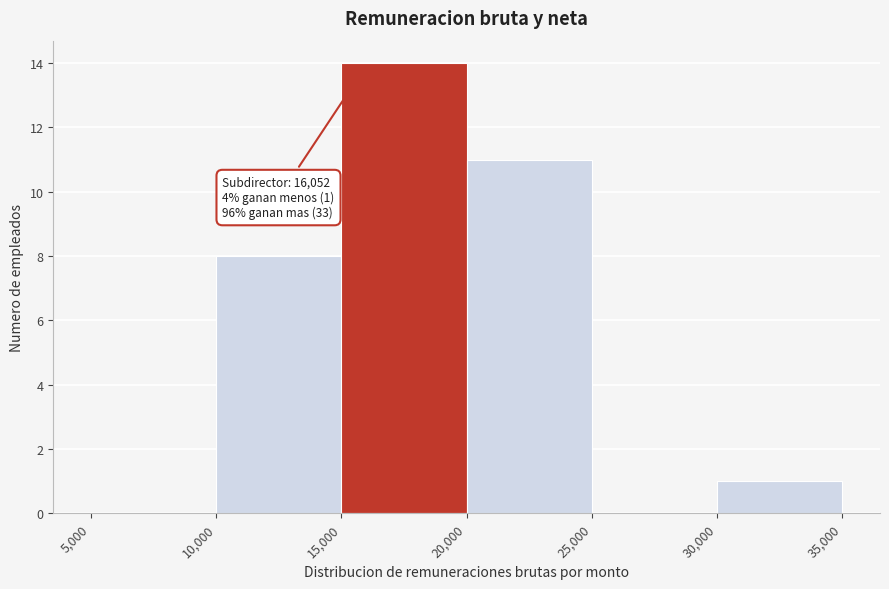

Which range on the x-axis has the tallest bar?

15,000 to 20,000